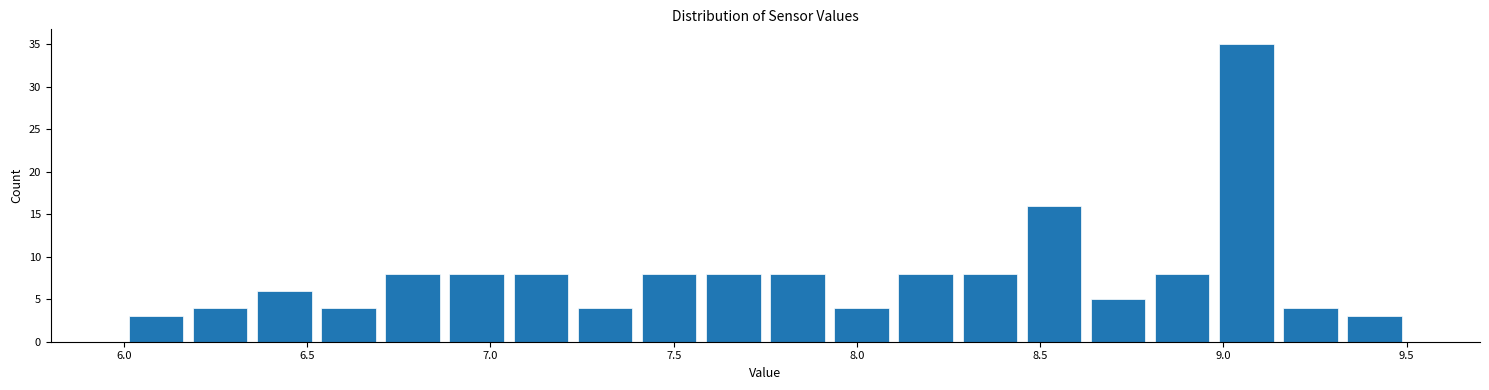

Read against the x-axis, roughly where is the centre of the tallest bar?

9.05